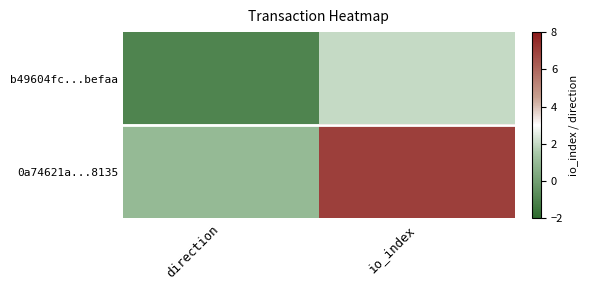

Rank the series by their maximum value, from lowest to highest.

b49604fc...befaa, 0a74621a...8135